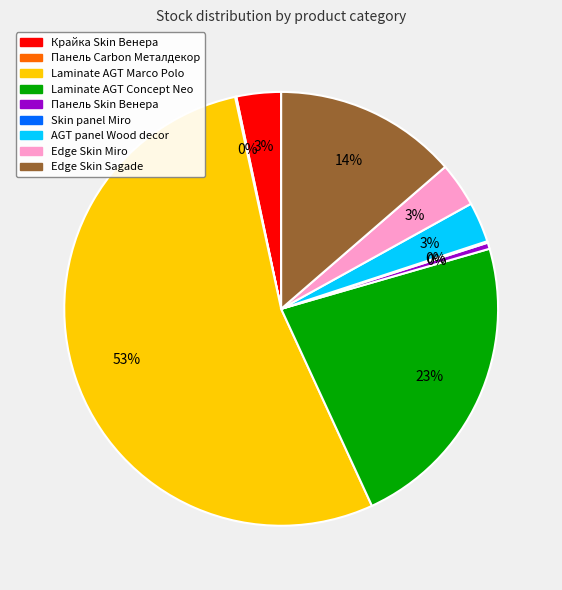

Does any single category account for the majority?

Yes